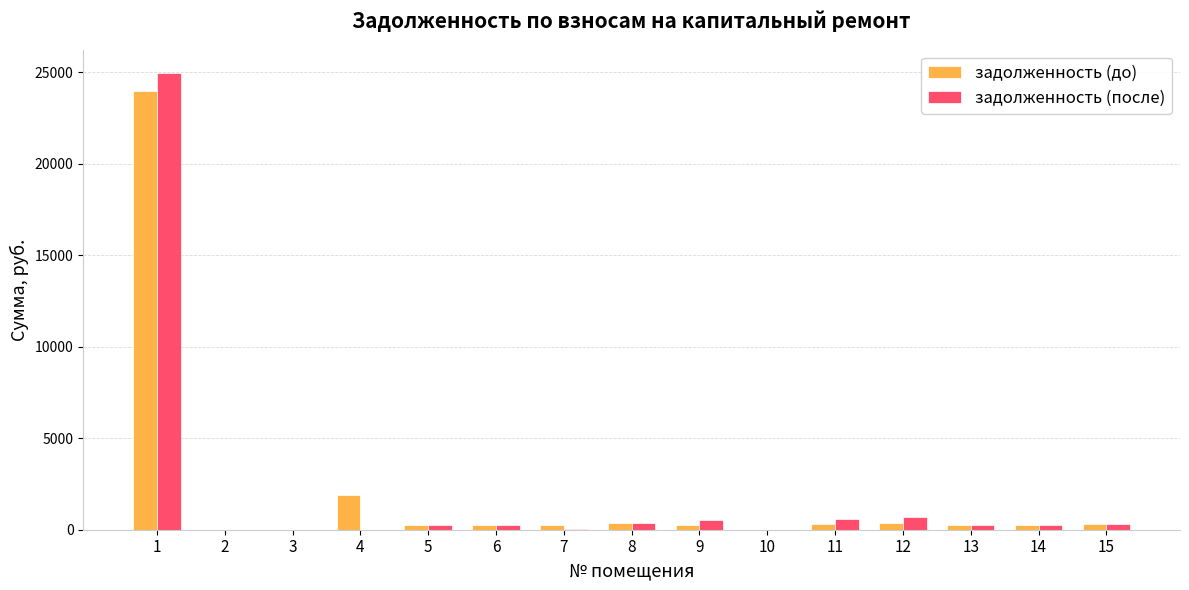

What is the sum of all задолженность (после) values?

28529.1